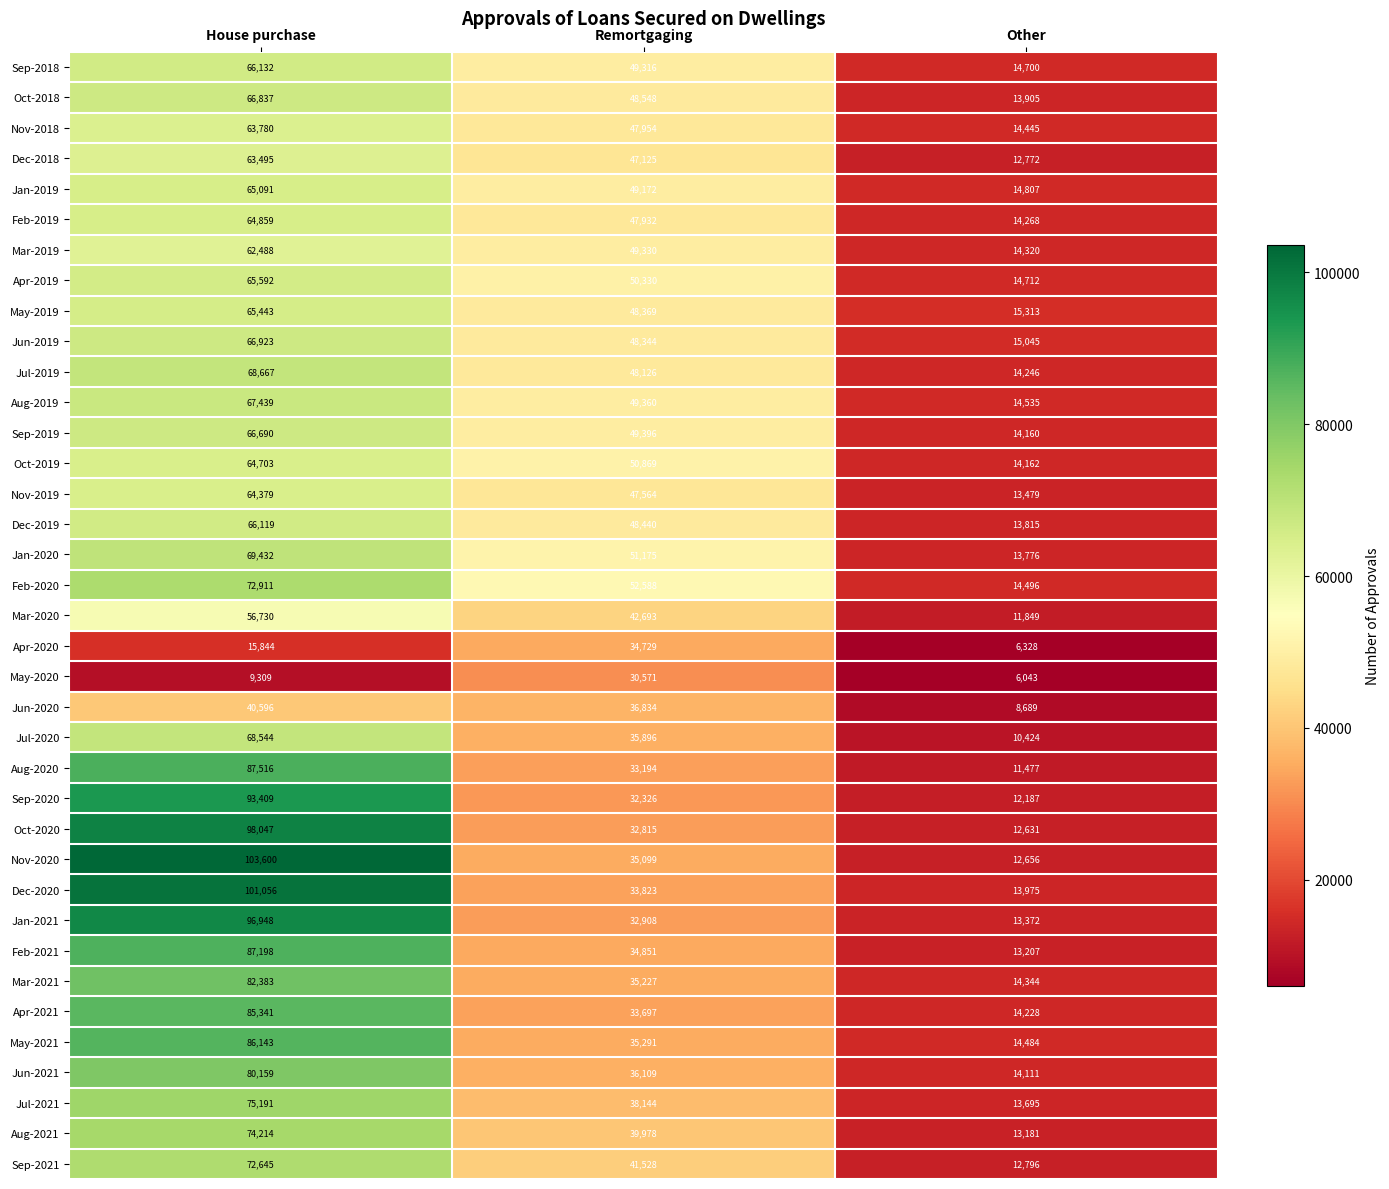

The Oct-2018 series shows 21953 at House purchase. True or false?

False